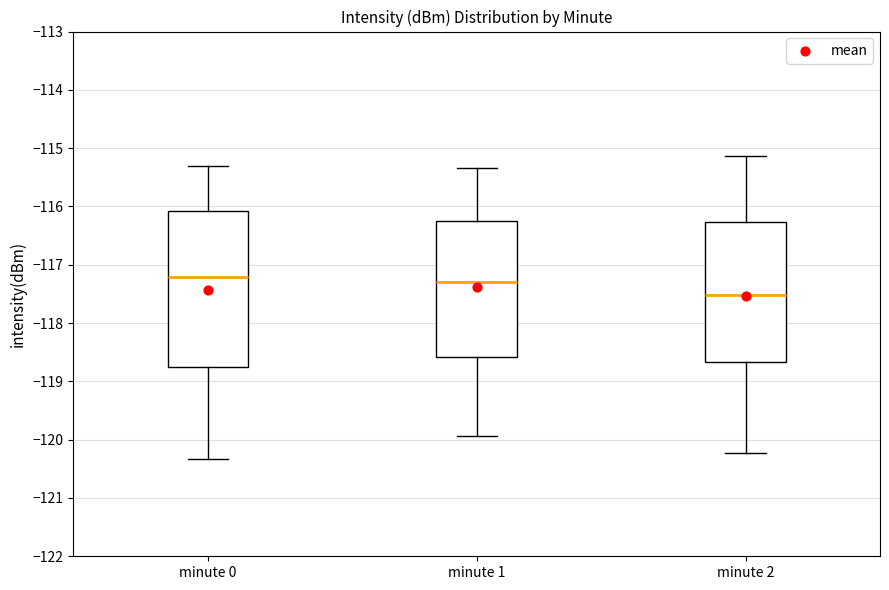

Comparing the boxes themselves (not the whiskers), which one is the tallest?

minute 0